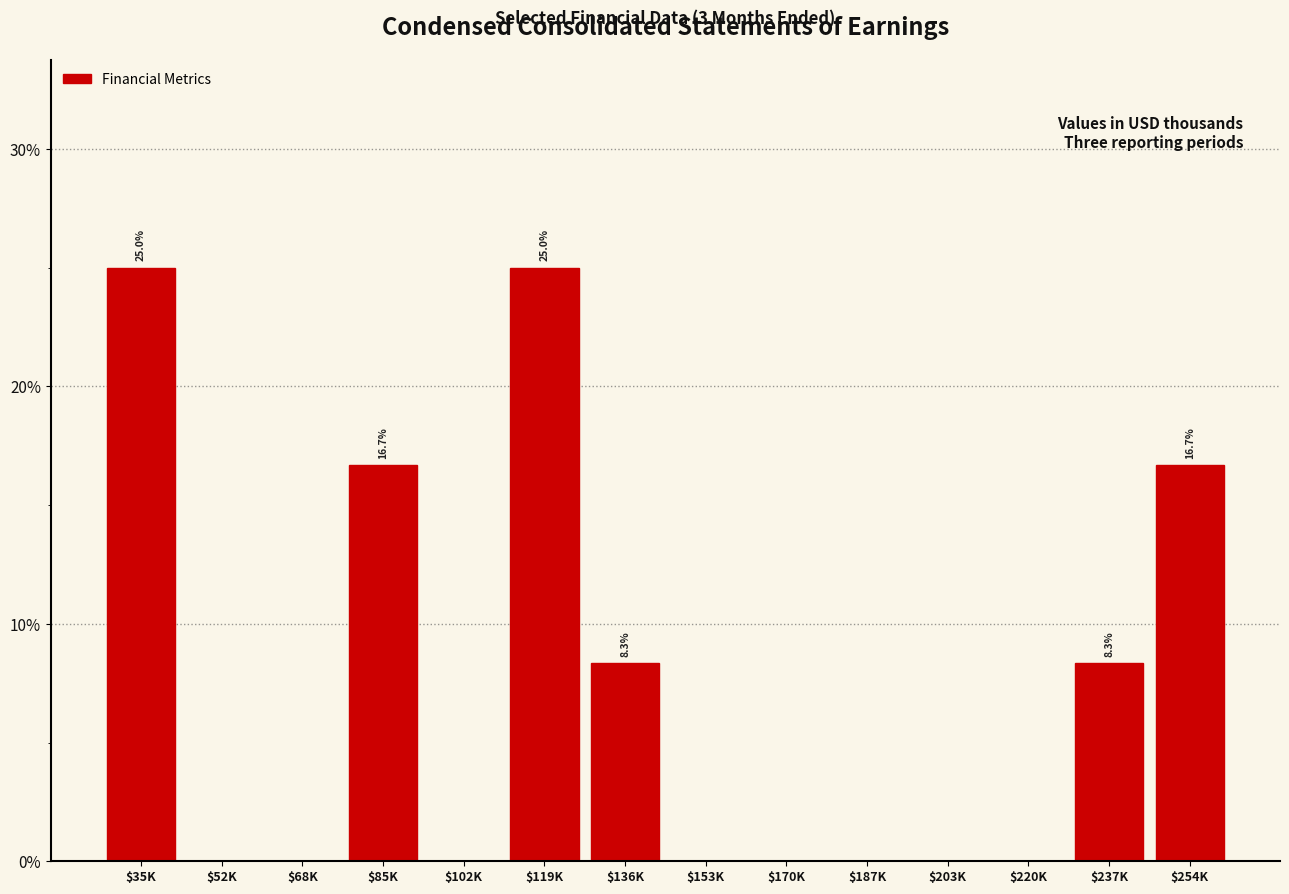

What is the maximum value shown in the chart?

25.0